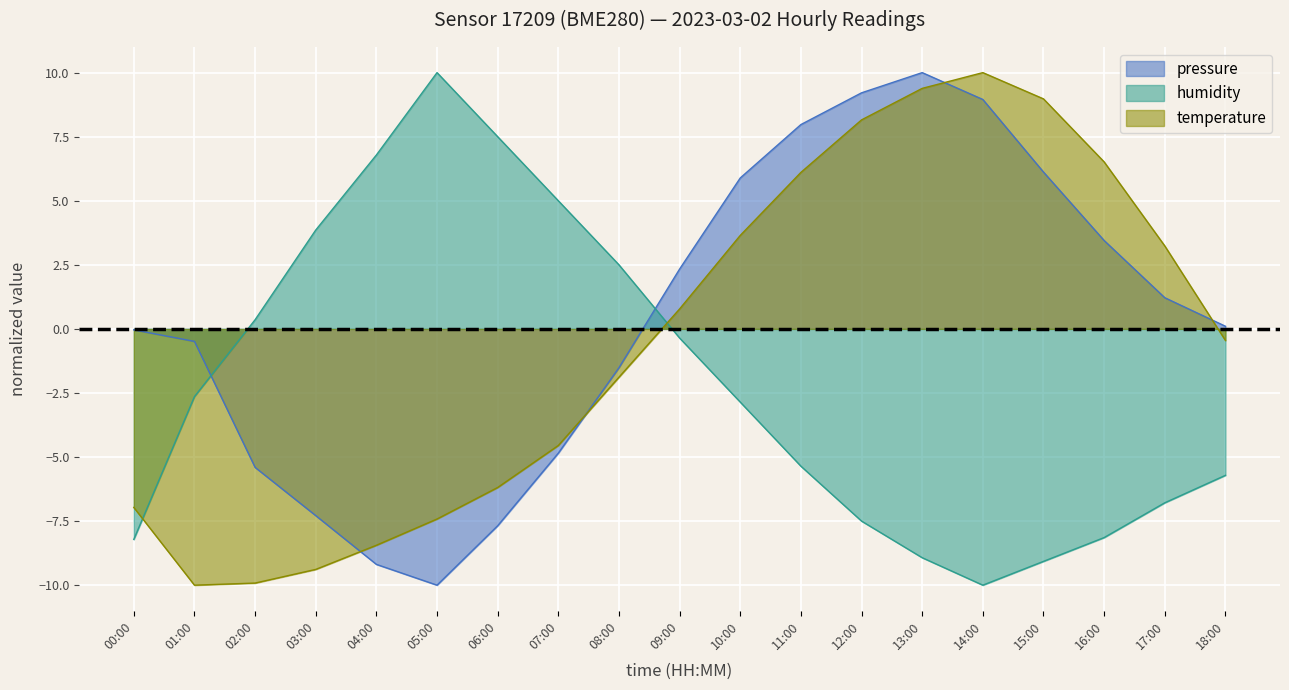

What position from the left is 05:00?

6